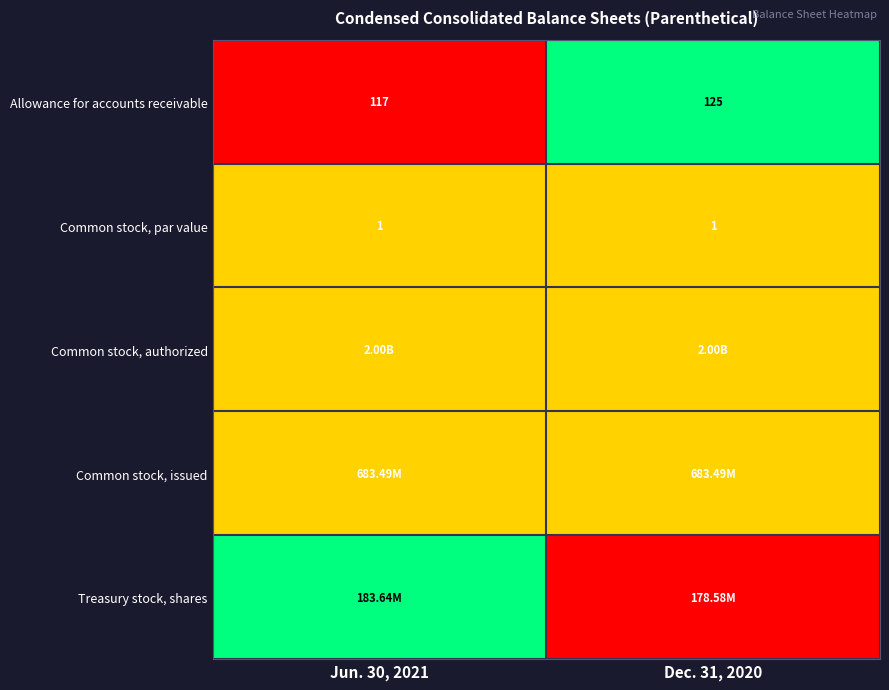

What is the average value of the Allowance for accounts receivable series?

121.0